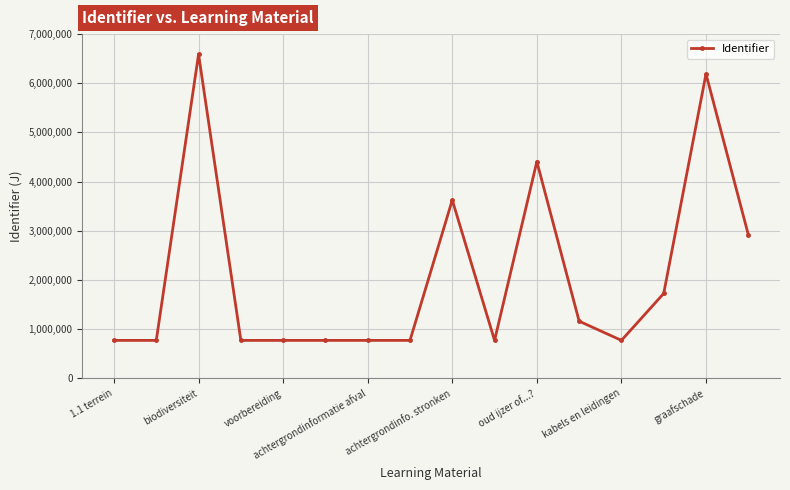

What is the difference between the second highest and minimum values?

5418848